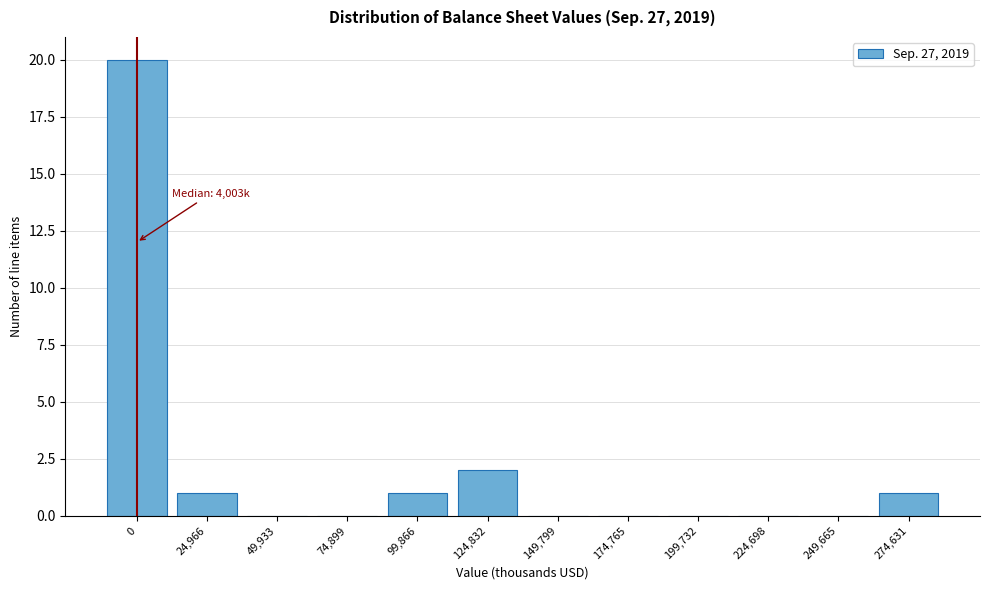

Reading left to right, what are all the values shown in this chart?

0=20	24,966=1	49,933=0	74,899=0	99,866=1	124,832=2	149,799=0	174,765=0	199,732=0	224,698=0	249,665=0	274,631=1